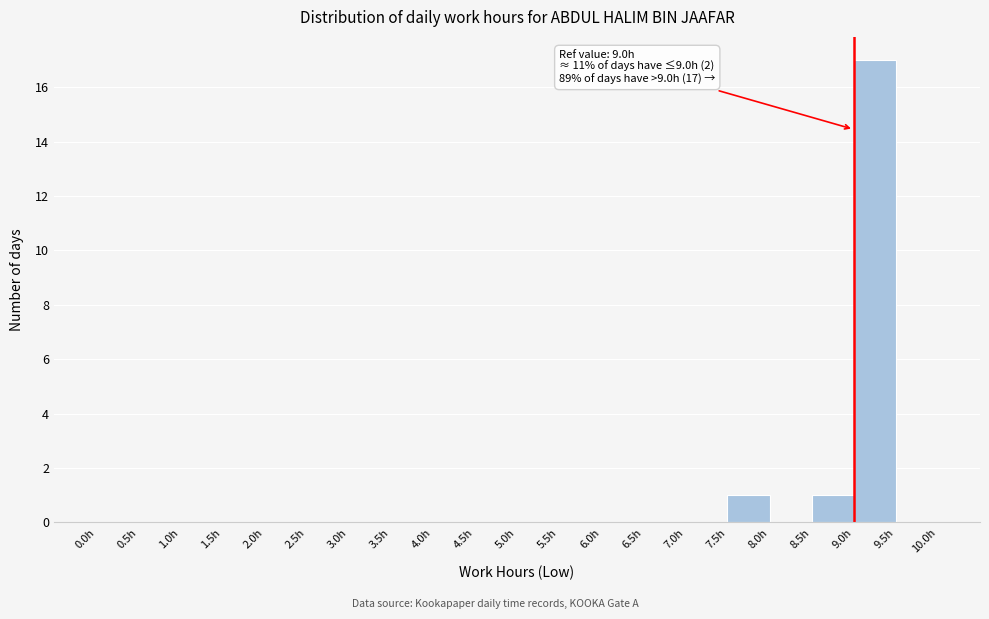

Over which range of the x-axis is the bar tallest?

9.0 to 9.5